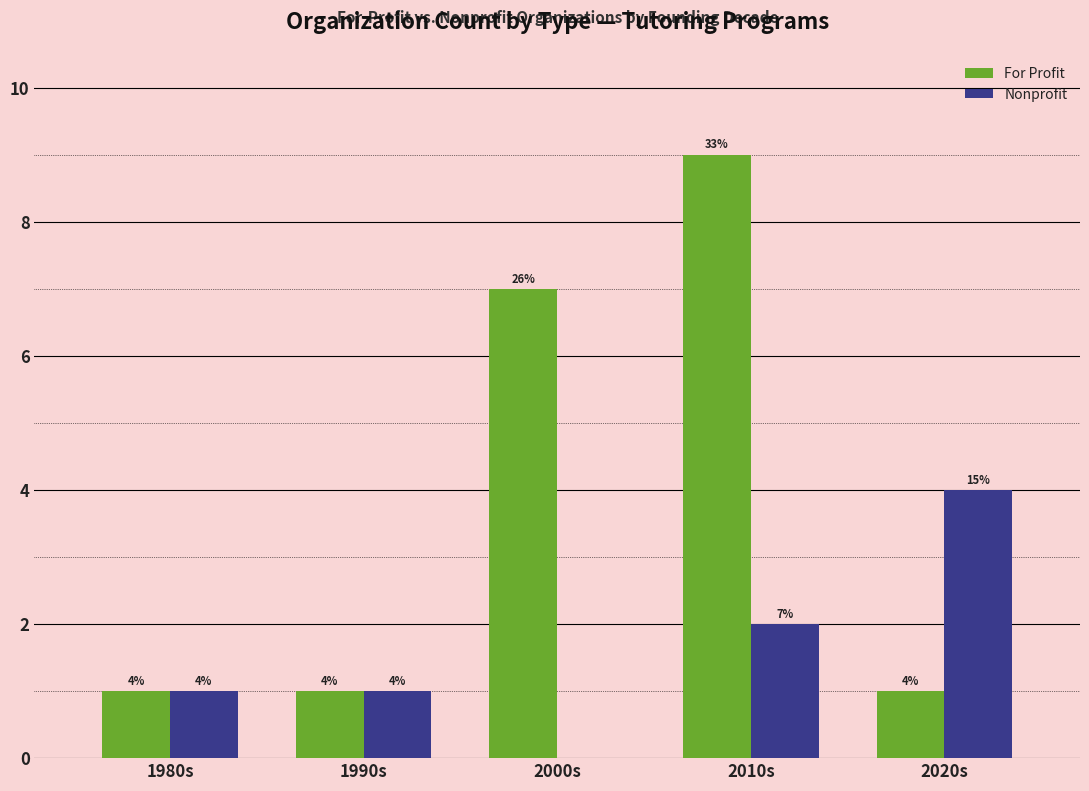

Reading left to right, extract all data points from this chart.

For Profit: 1	1	7	9	1
Nonprofit: 1	1	0	2	4